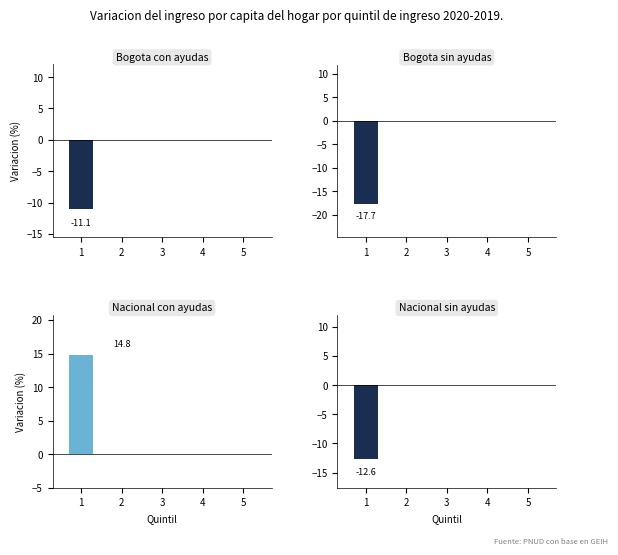

What is the difference between the maximum and minimum values in the Bogota sin ayudas series?

17.7